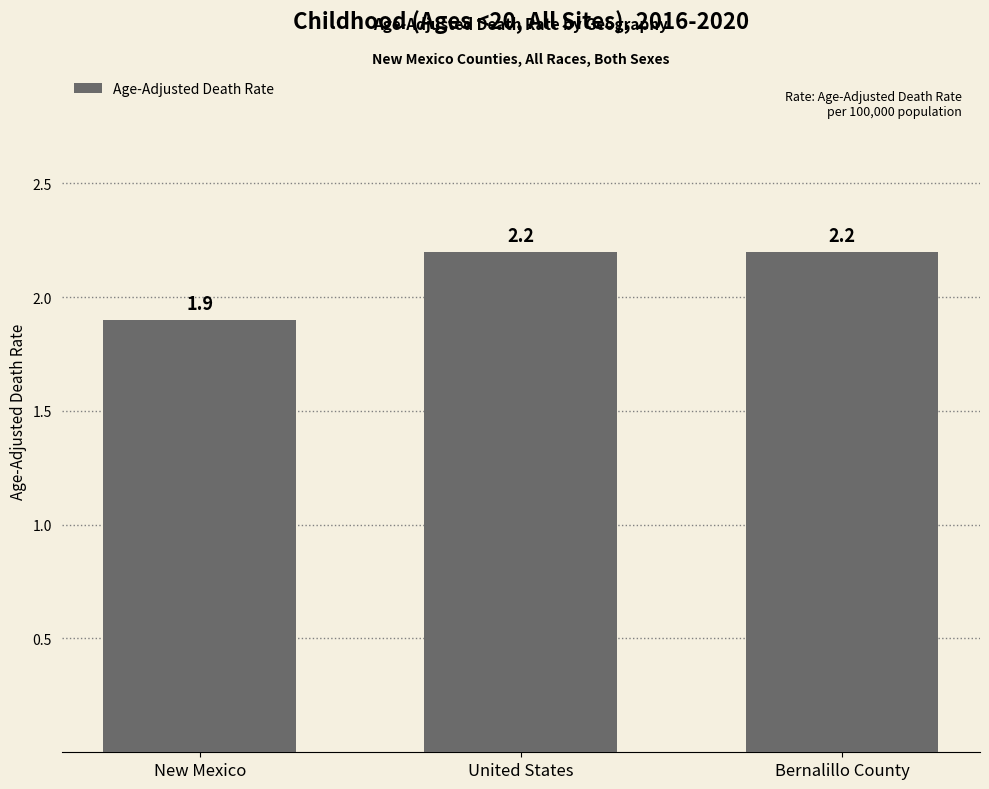

How many data points are less than 2?

1